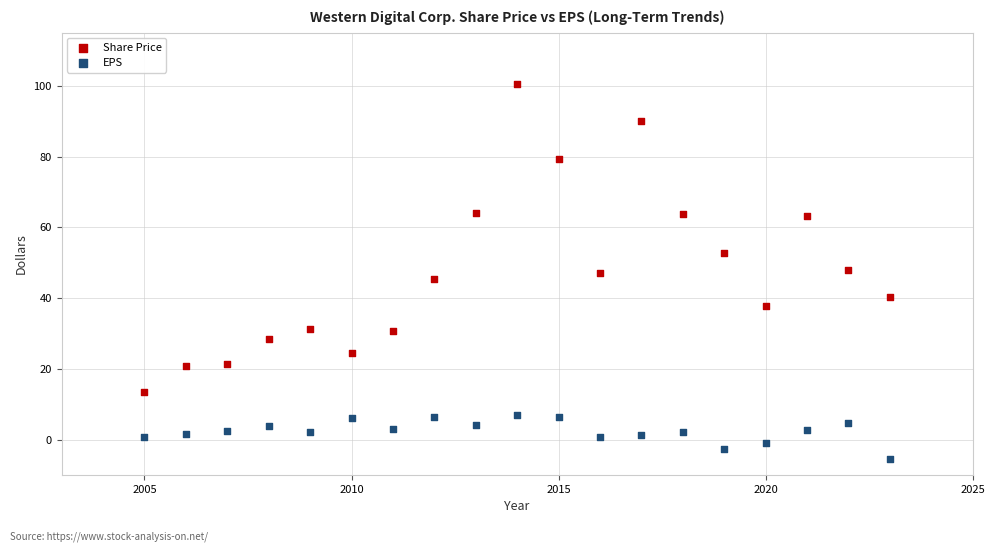

Across all data points, what is the range of Y values (max minus min)?

106.0